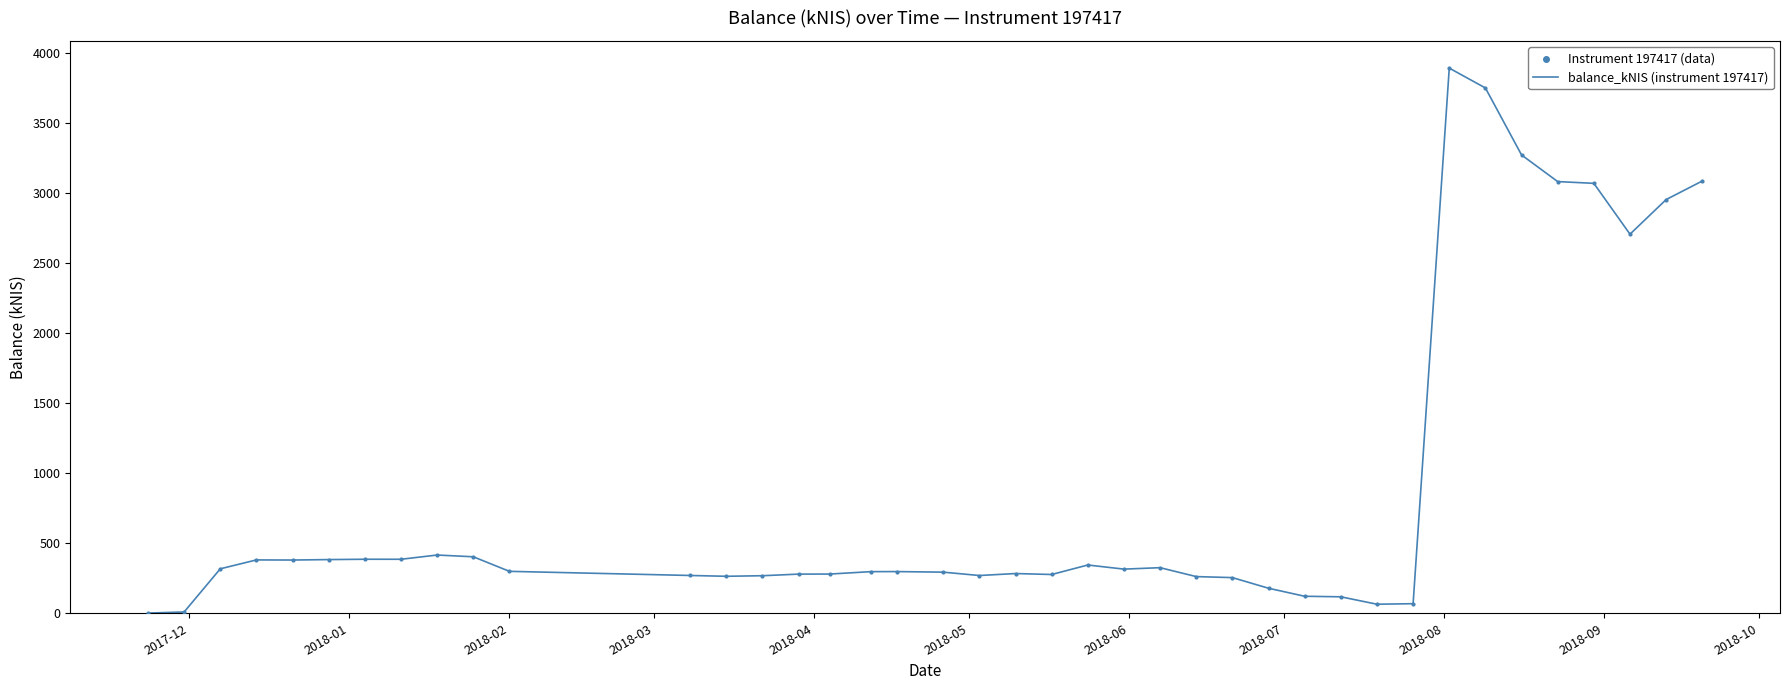

What is the greatest value displayed?

3889.0